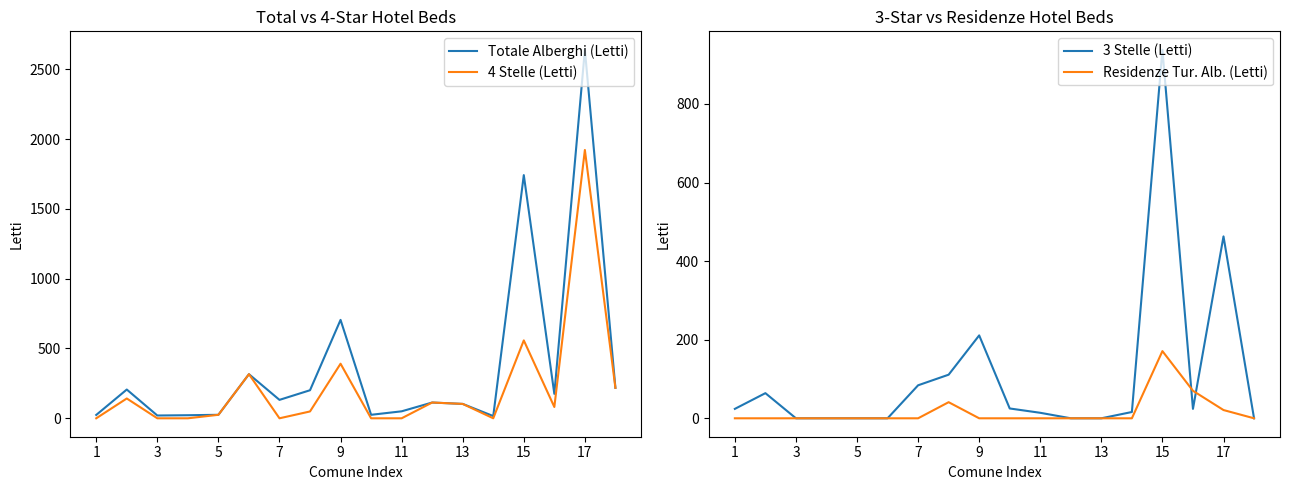

Reading left to right, transcribe all the data shown in this chart.

Totale Alberghi (Letti): 24	206	20	22	25	316	132	201	705	25	50	113	103	16	1742	175	2640	218
4 Stelle (Letti): 0	142	0	0	25	316	0	49	391	0	0	113	103	0	558	81	1922	218
3 Stelle (Letti): 24	64	0	0	0	0	84	111	211	25	14	0	0	16	938	24	463	0
Residenze Tur. Alb. (Letti): 0	0	0	0	0	0	0	41	0	0	0	0	0	0	171	70	21	0